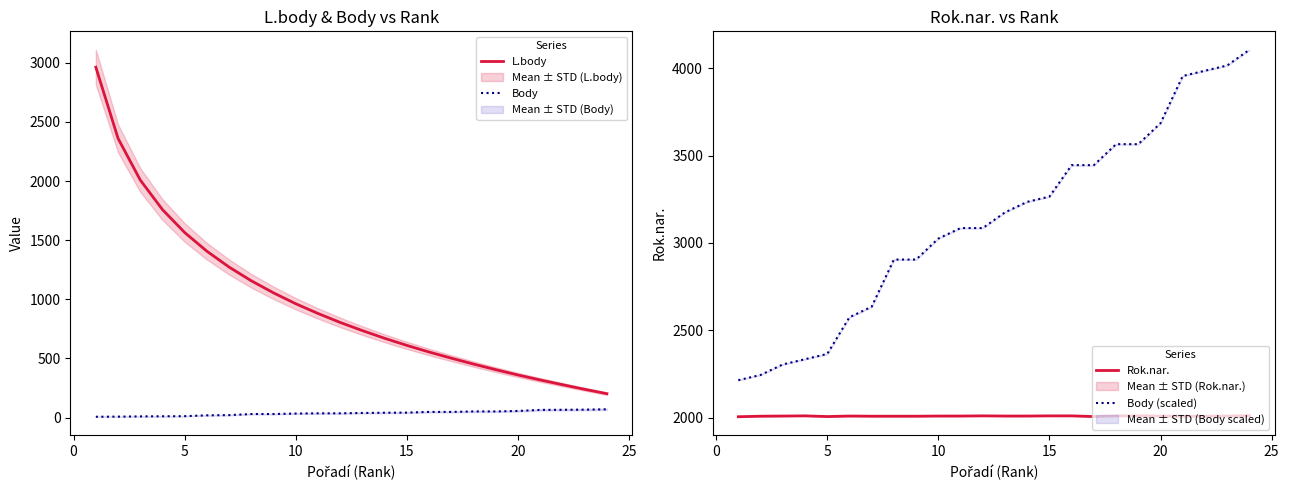

How many data points in Body are less than 39?

12